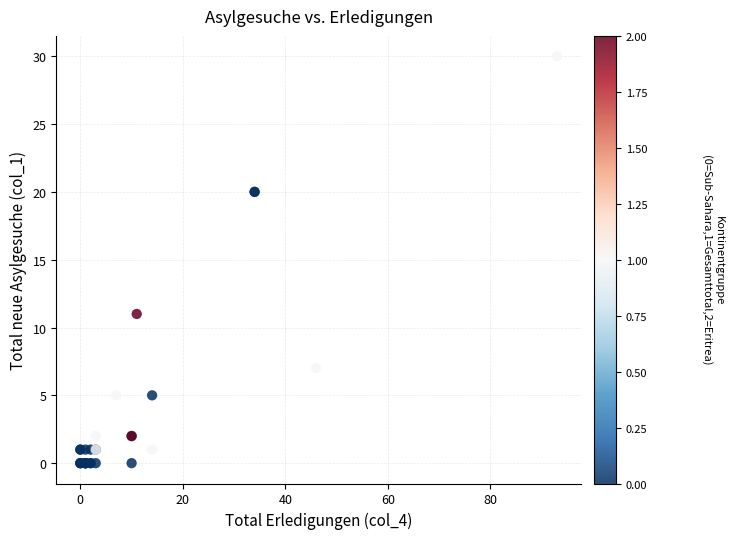

What Y value in the scatter plot is closest to 15?

11